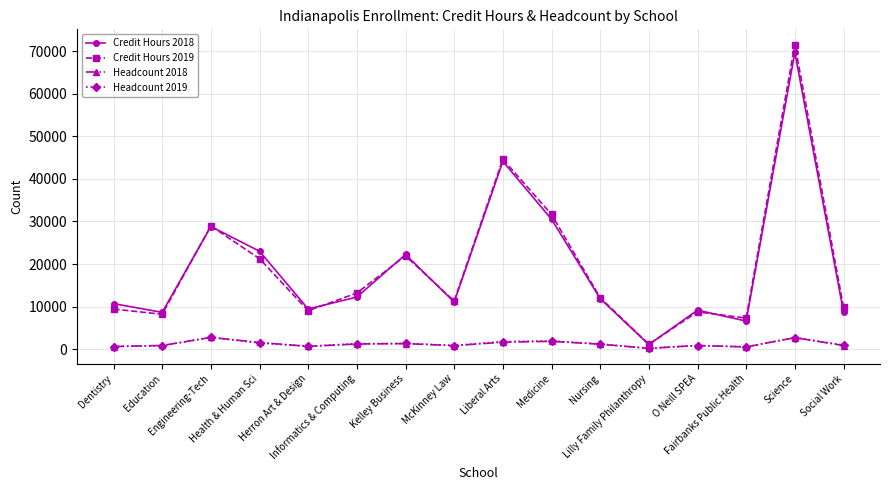

Count the number of data series in this chart.

4